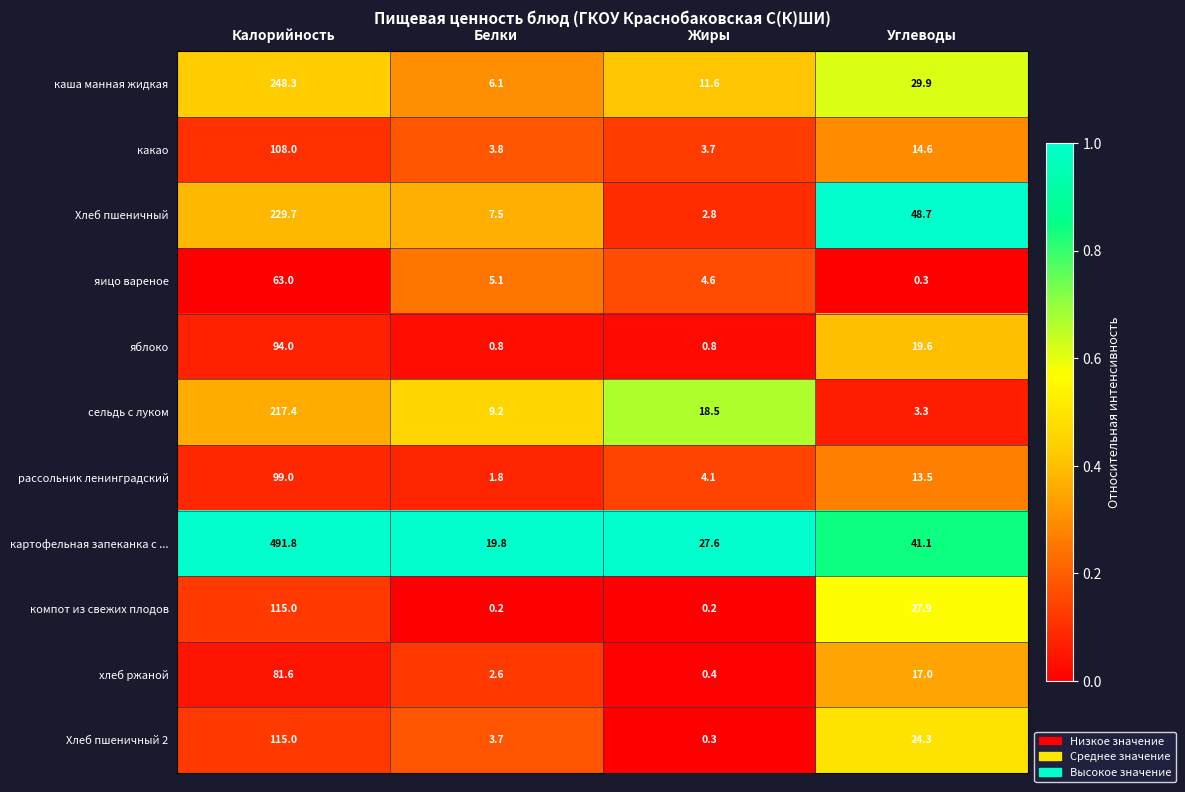

How many values in the какао series exceed 14?

2